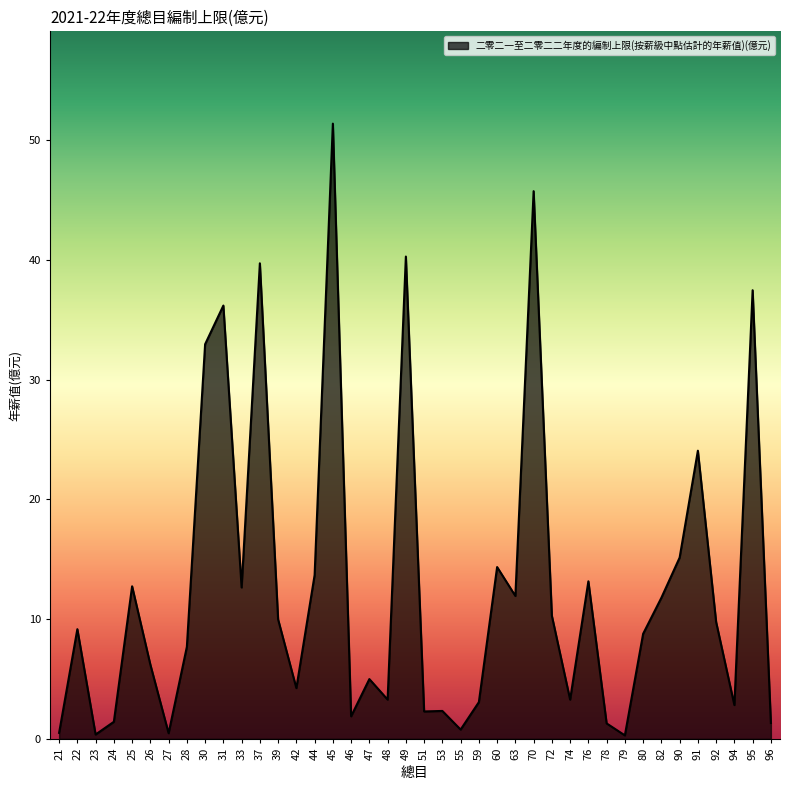

What is the difference between the maximum and minimum values?

51.1